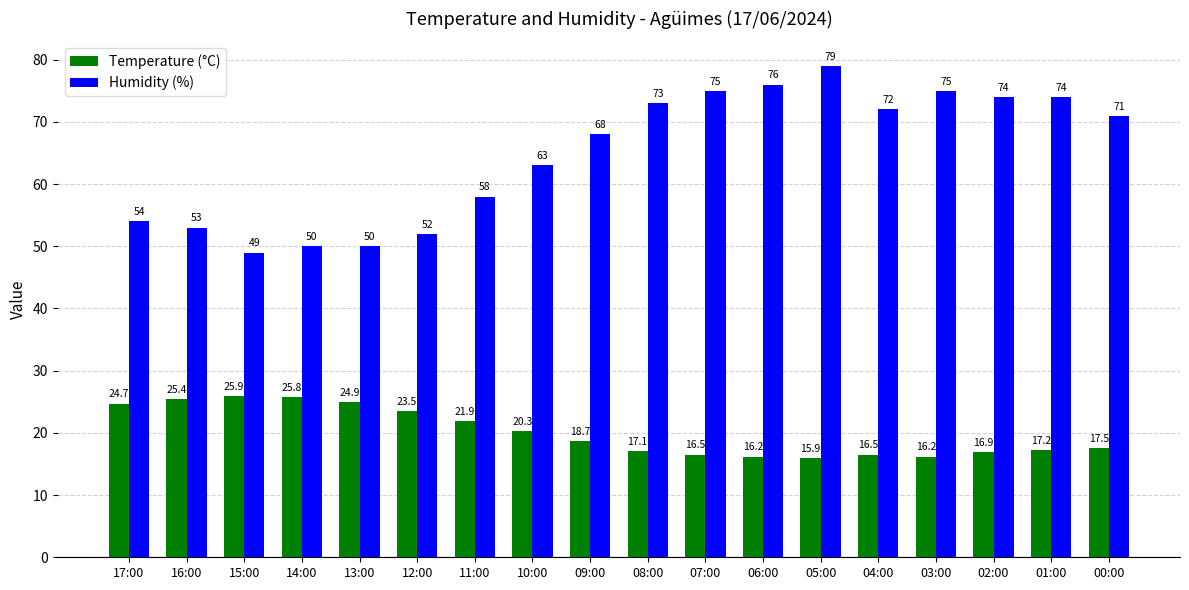

At how many categories does at least one series exceed 67?

10